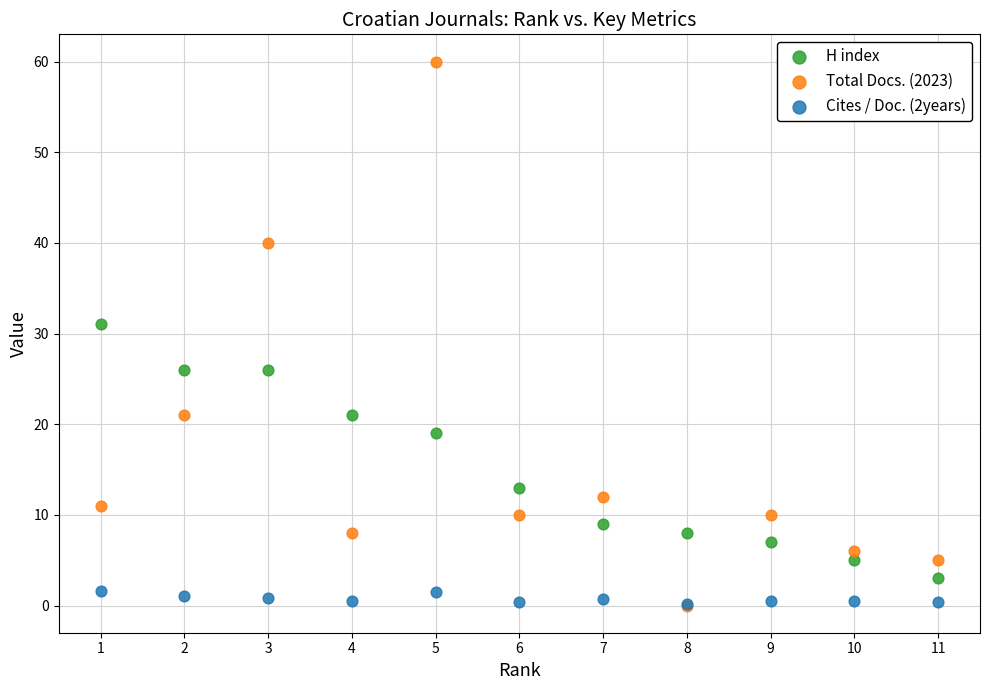

In the Total Docs. (2023) series, what Y value is closest to 30?

21.0